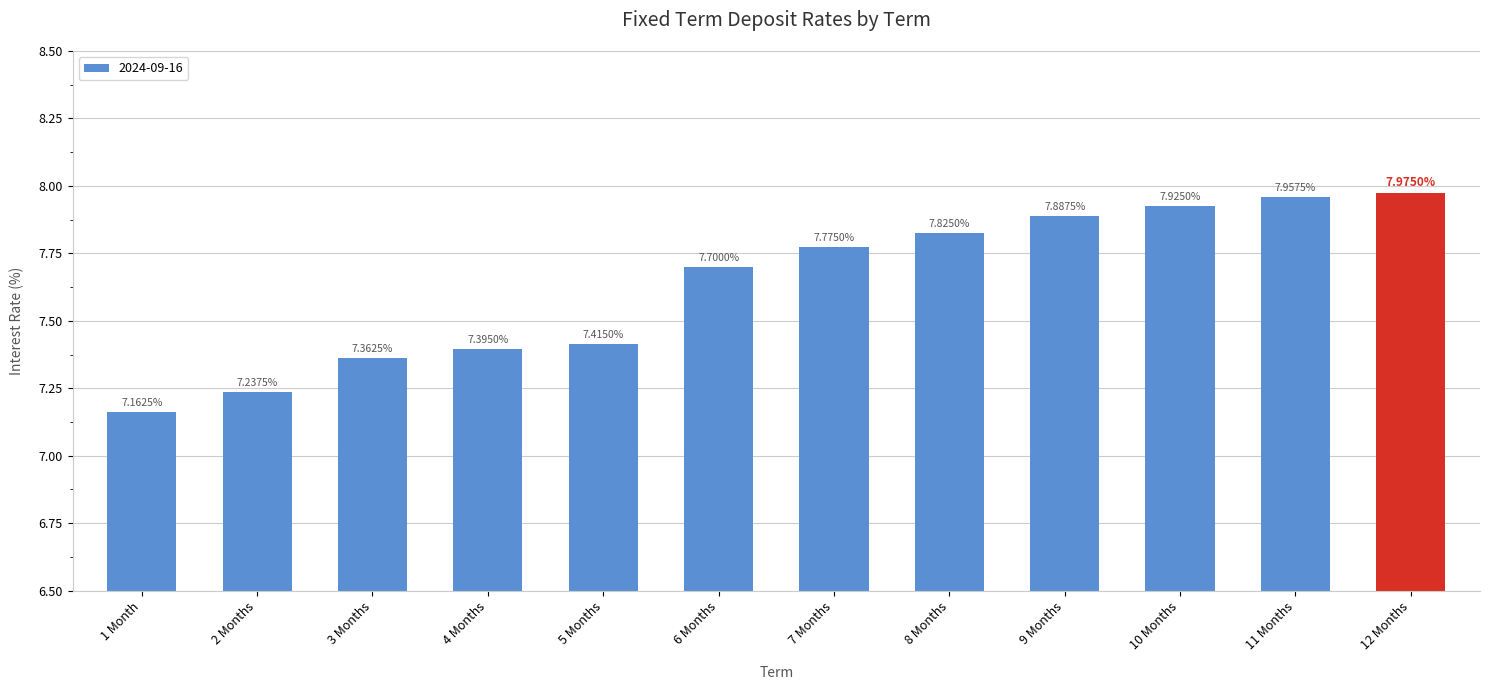

How many bars are there in total?

12